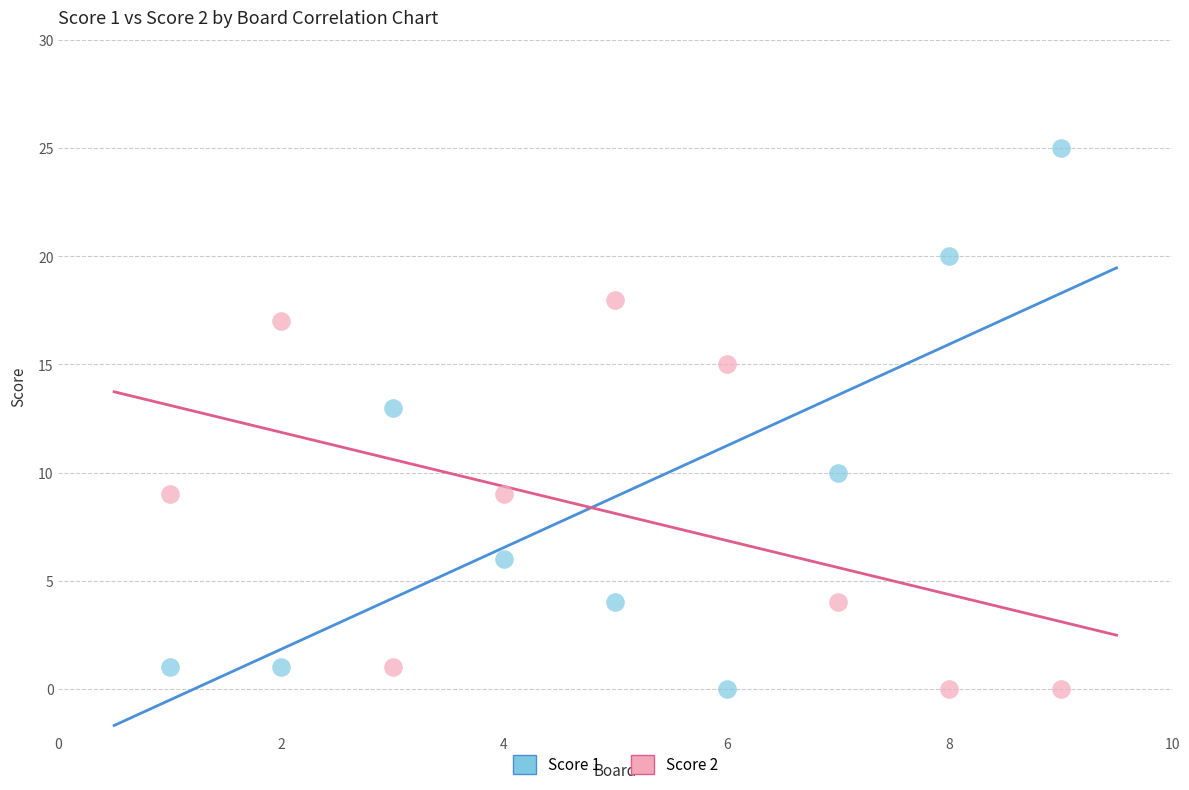

What is the X range (max minus min) for the scatter plot?

8